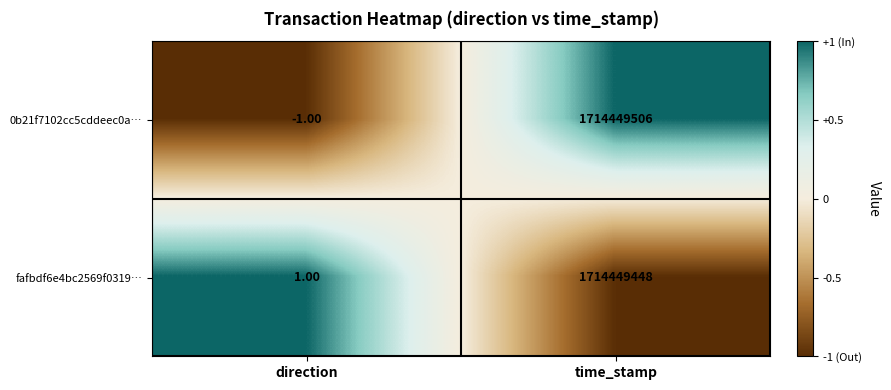

Which series has the largest range (max minus min)?

0b21f7102cc5cddeec0a…